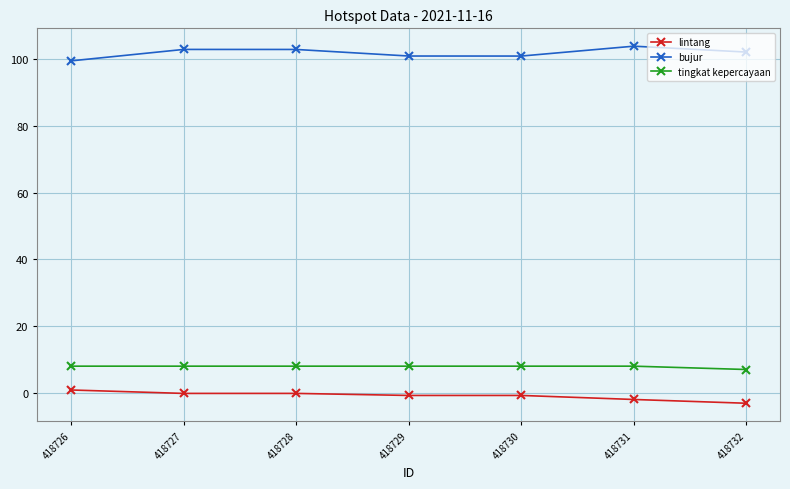

Is this an area chart (filled region under the line)?

No